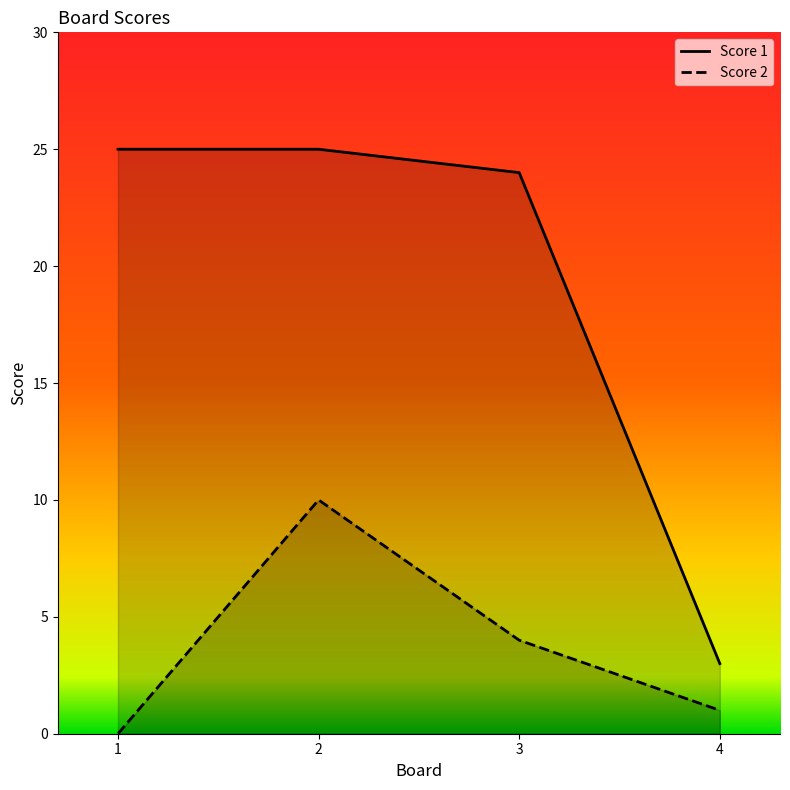

True or false: Score 2 has more than 2 points higher than both neighbors.

False